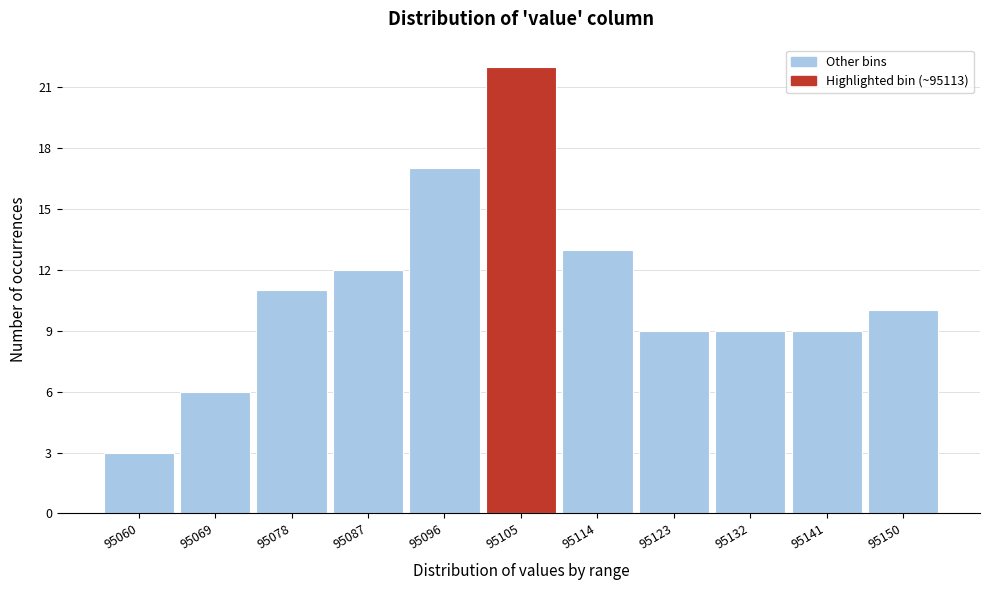

Reading right to left, transcribe all the data shown in this chart.

95150=10	95141=9	95132=9	95123=9	95114=13	95105=22	95096=17	95087=12	95078=11	95069=6	95060=3